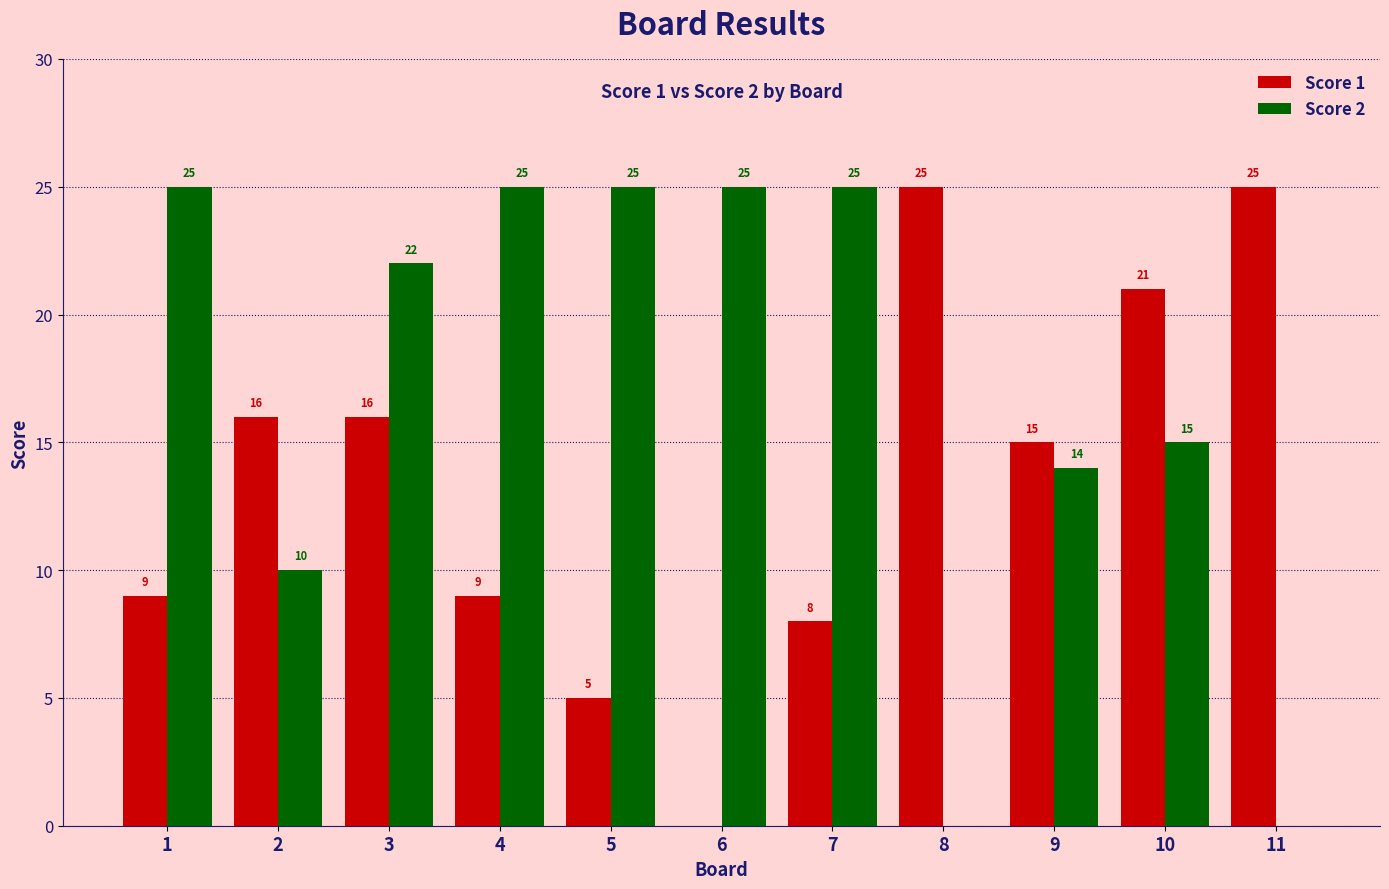

Where does the Score 2 series first go above 22?

1